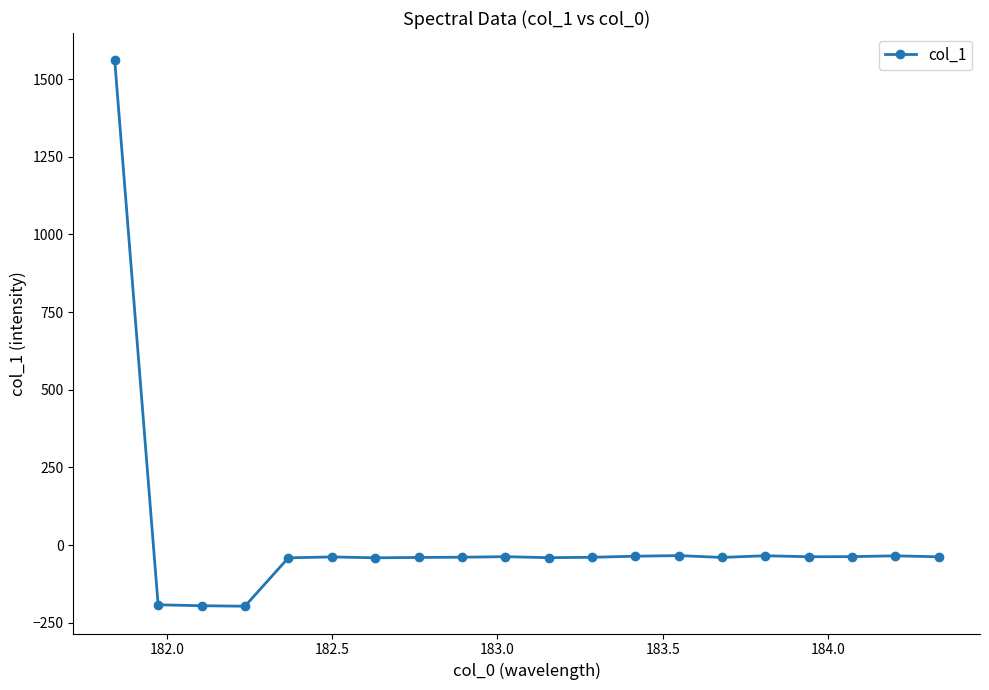

What is the smallest value displayed?

-196.7